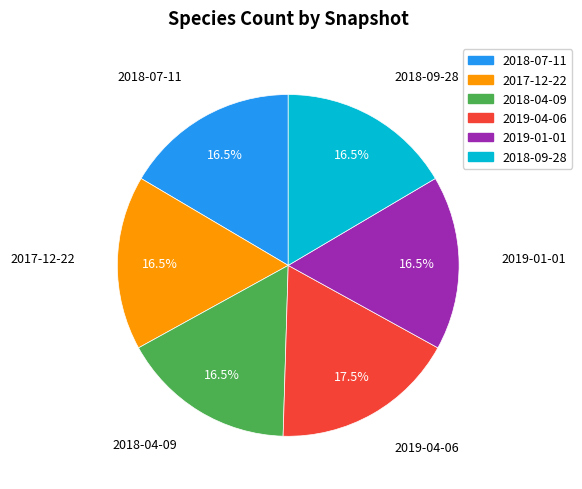

To the nearest percent, what is the combined percentage of 2018-07-11 and 2018-04-09?

33%